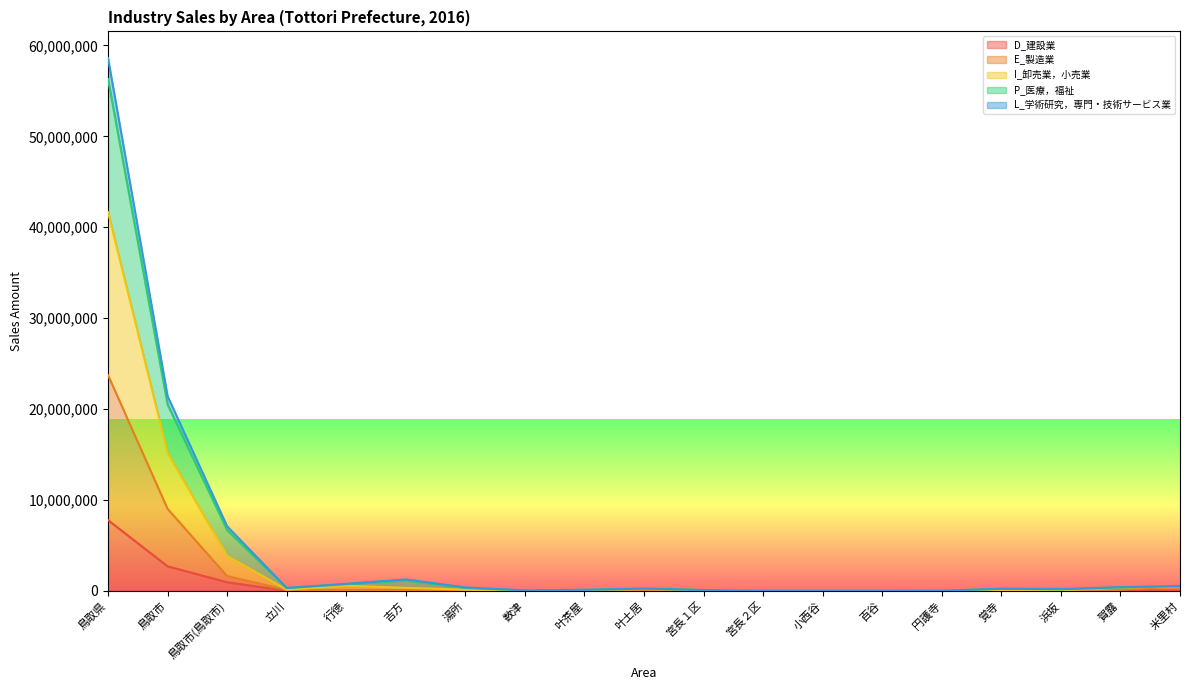

Which category has the highest value in the D_建設業 series?

鳥取県